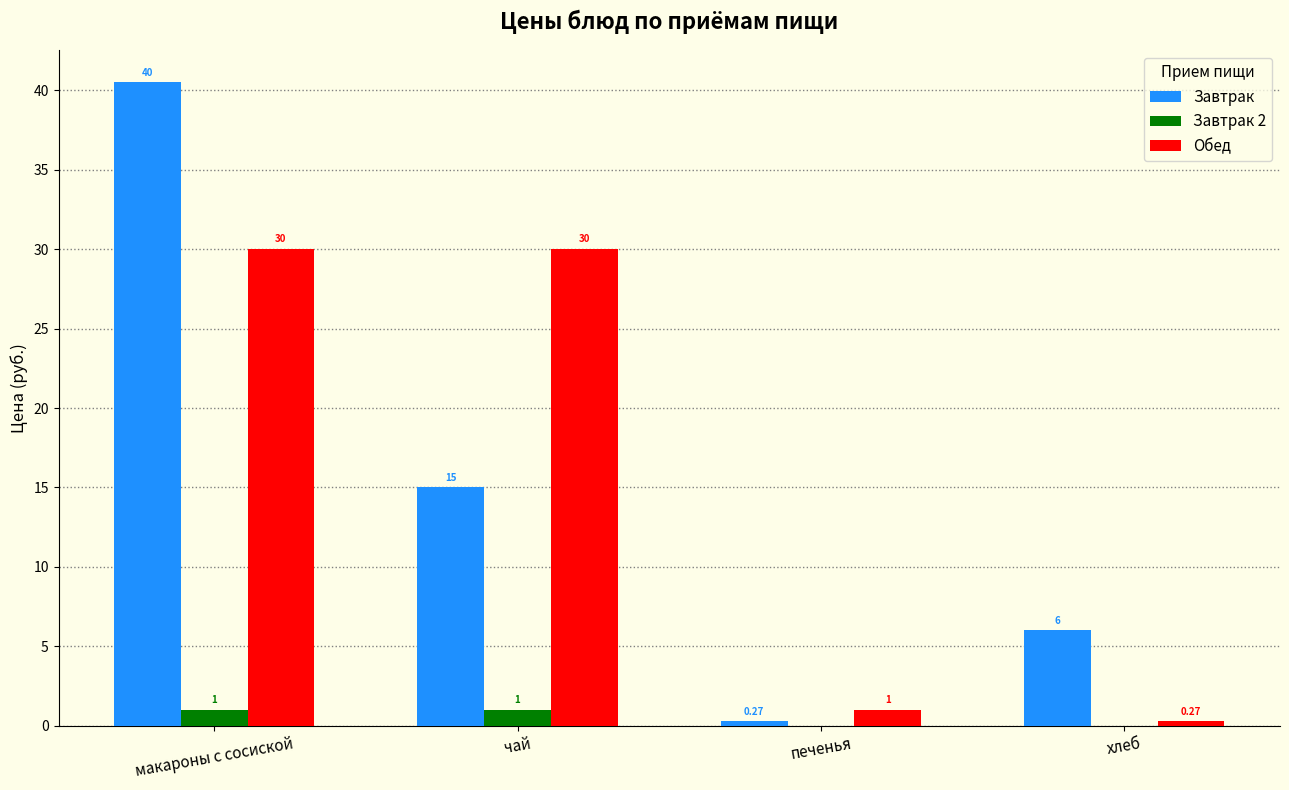

Which series has the largest total across all categories?

Завтрак